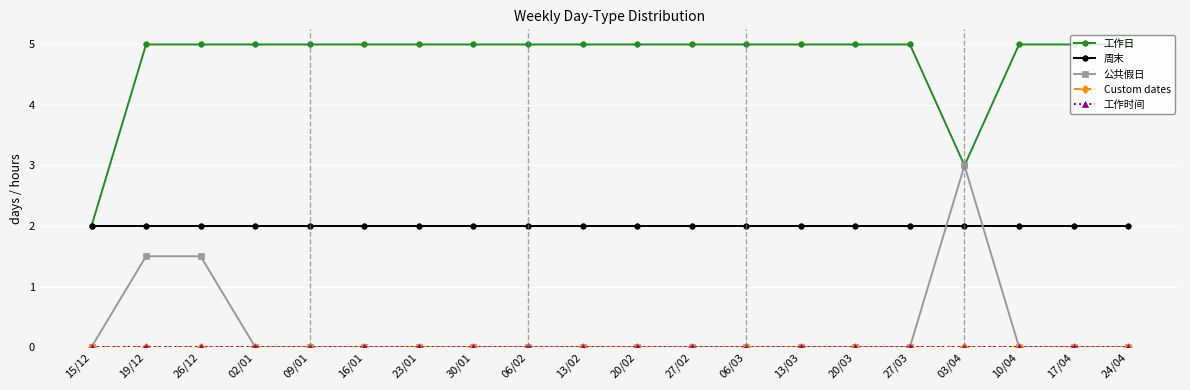

The 工作日 series shows 5.0 at 30/01. True or false?

True